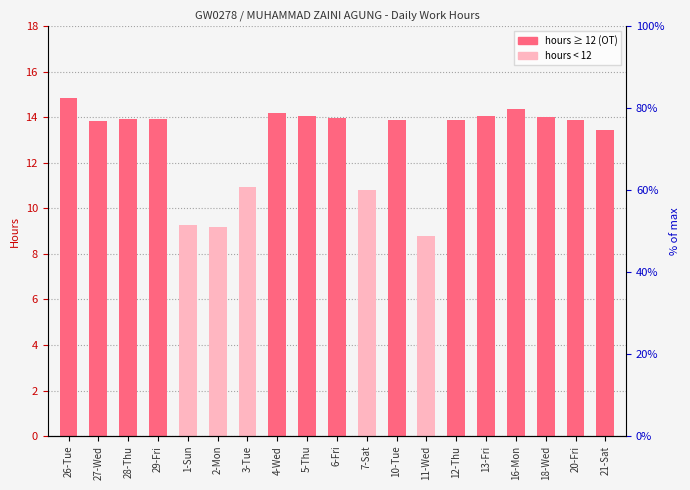

Where does the data first go above 13?

26-Tue